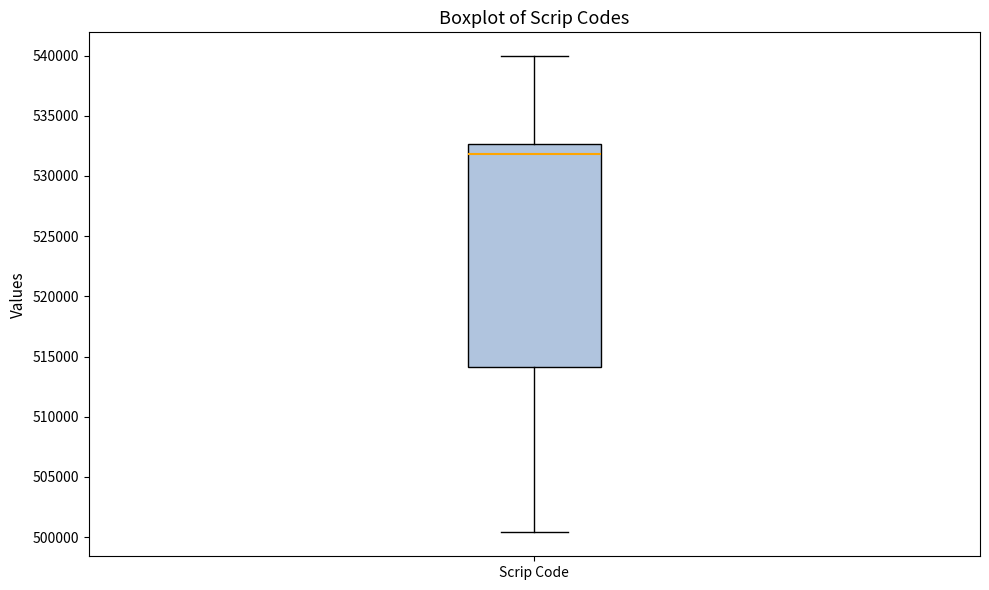

Where does the lower whisker of the box for Scrip Code end on the y-axis? The values are not printed on the chart, so give them approximately, as read against the axis.

500500